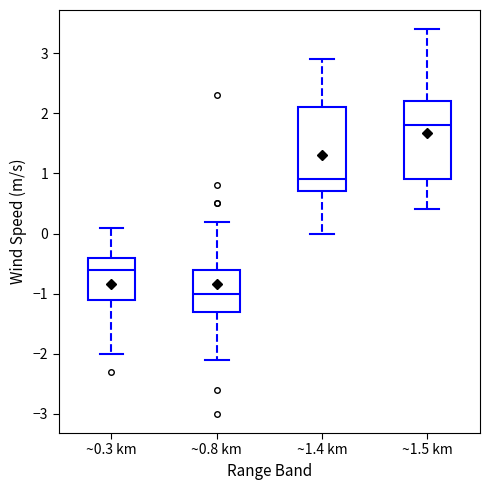

Which box has the lowest median line?

~0.8 km